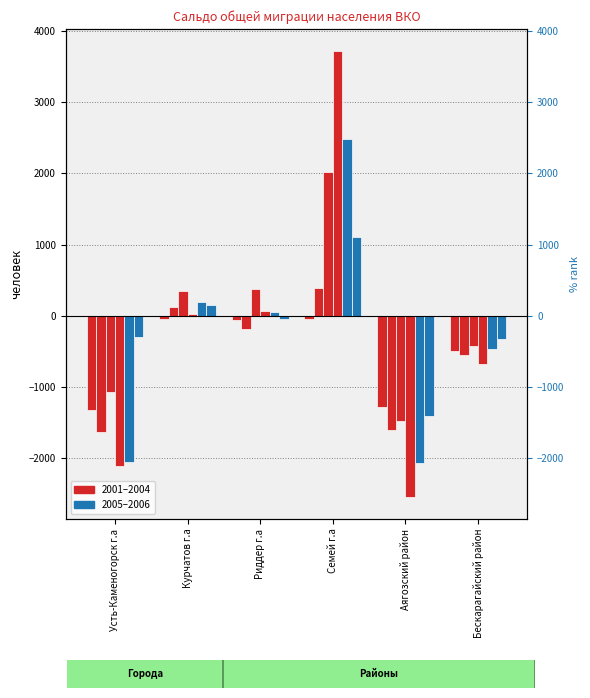

Rank the series at Аягозский район from highest to lowest value.

2001, 2006, 2003, 2002, 2005, 2004